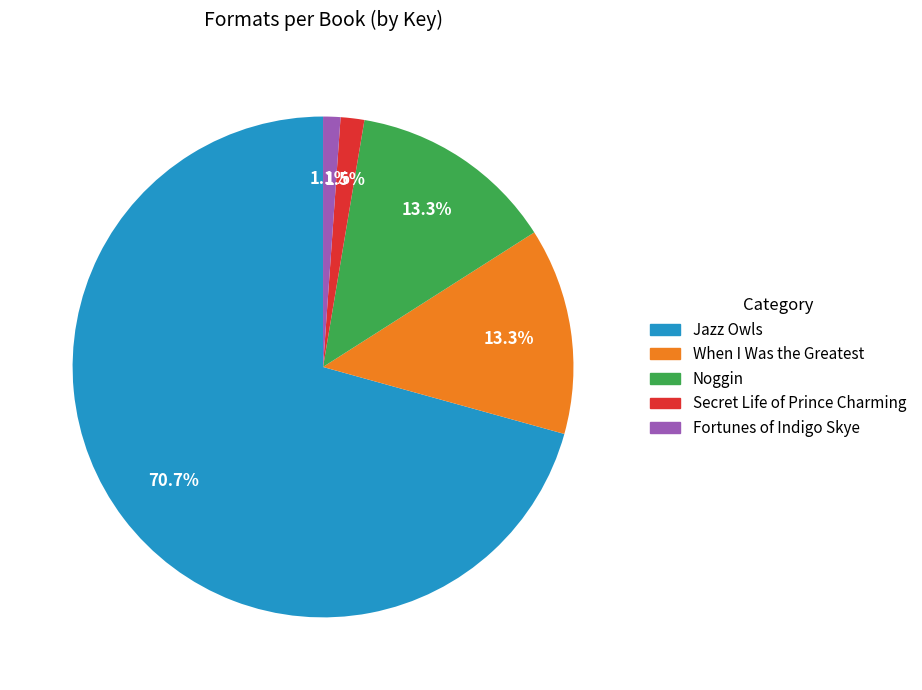

Which has a higher value, Fortunes of Indigo Skye or Noggin?

Noggin